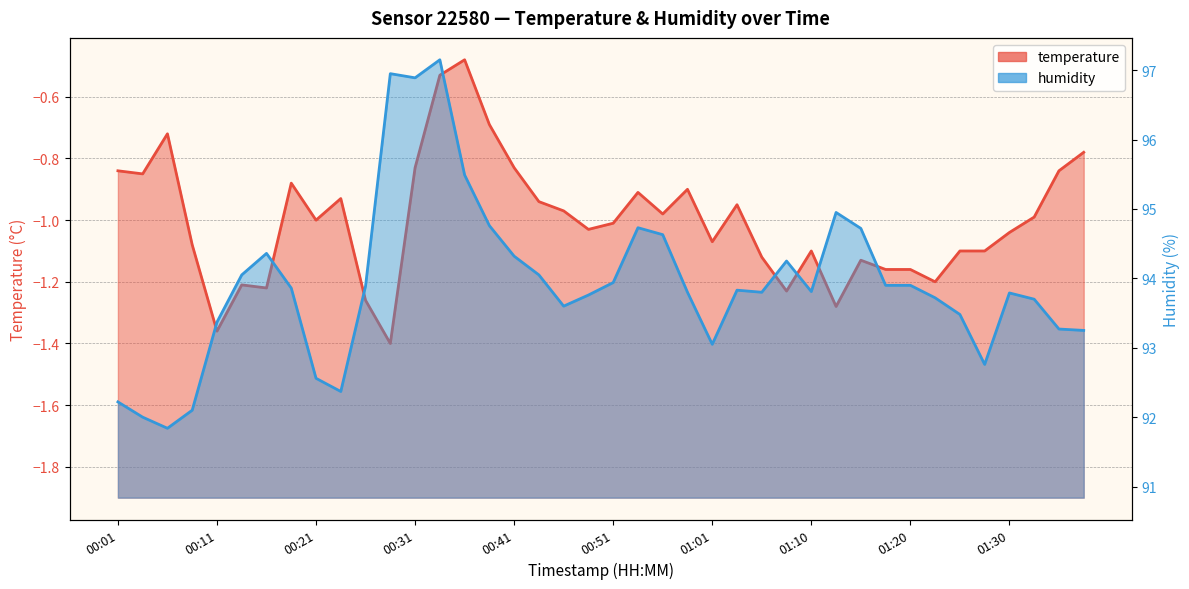

How many data points in temperature are less than -1?

20